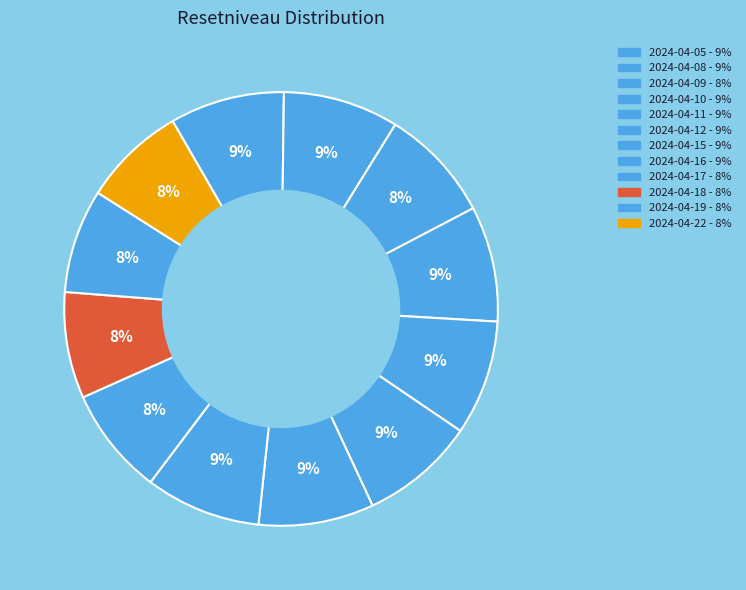

Count the number of slices in the pie.

12